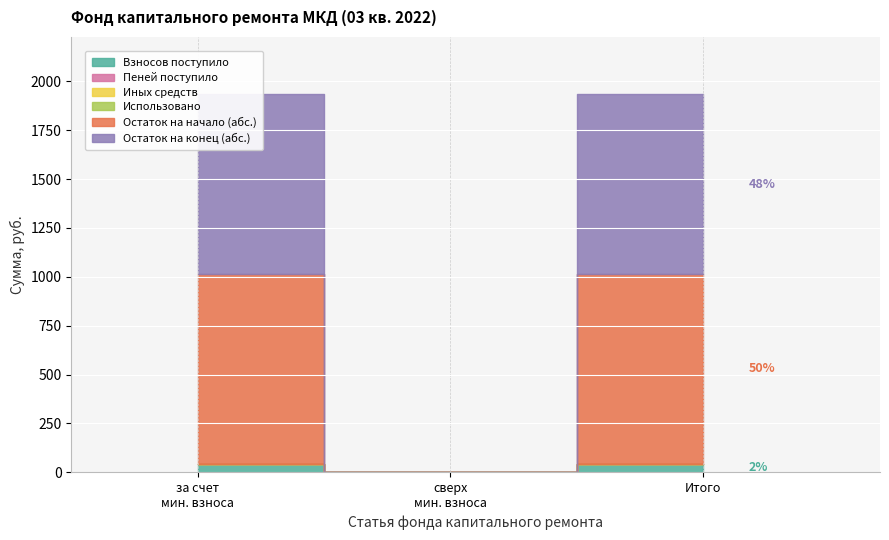

True or false: Иных средств and Использовано intersect in this chart.

False